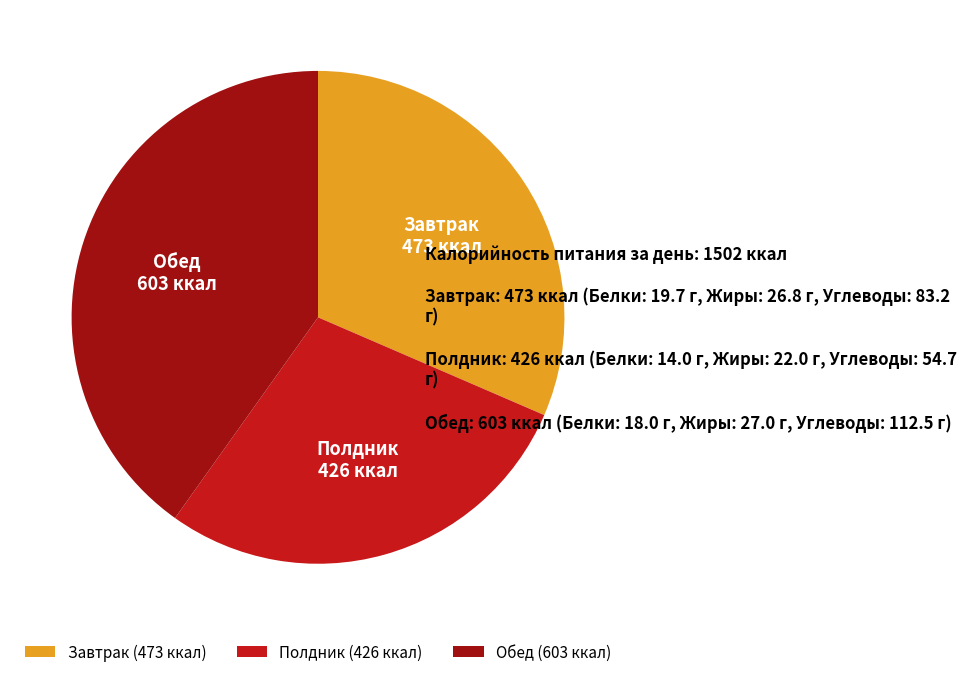

What is the largest slice in the pie chart?

Обед